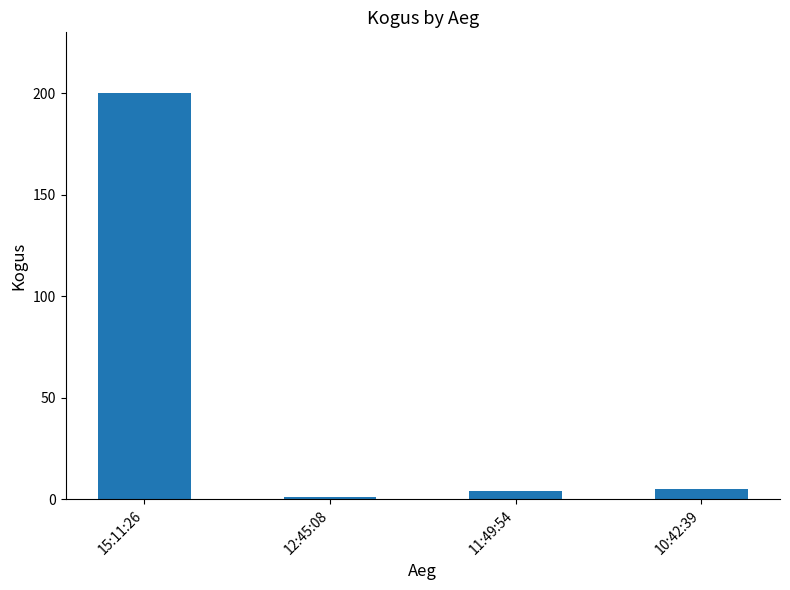

What is the label of the 1st bar from the left?

15:11:26